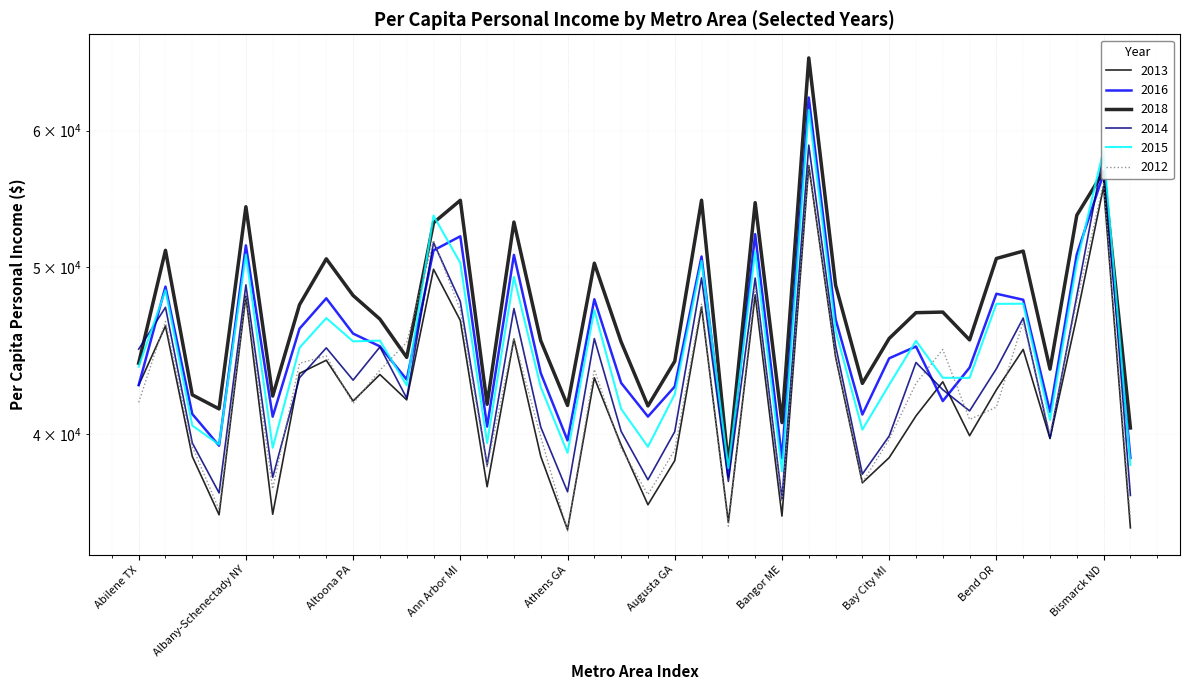

What position from the left is Albany GA?

3